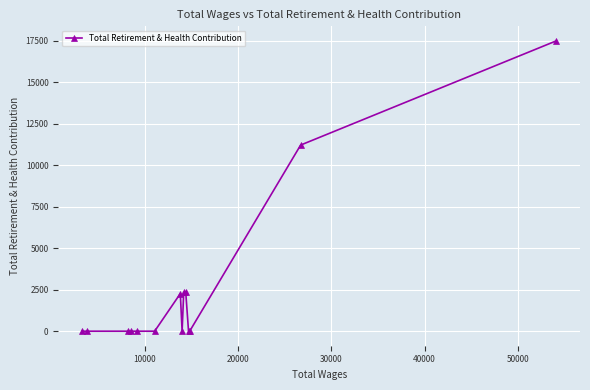

True or false: there are more than 0 points higher than both neighbors.

True